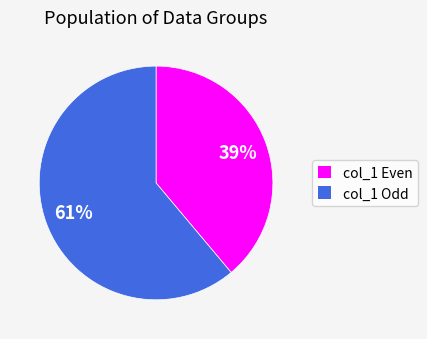

Count the number of slices in the pie.

2